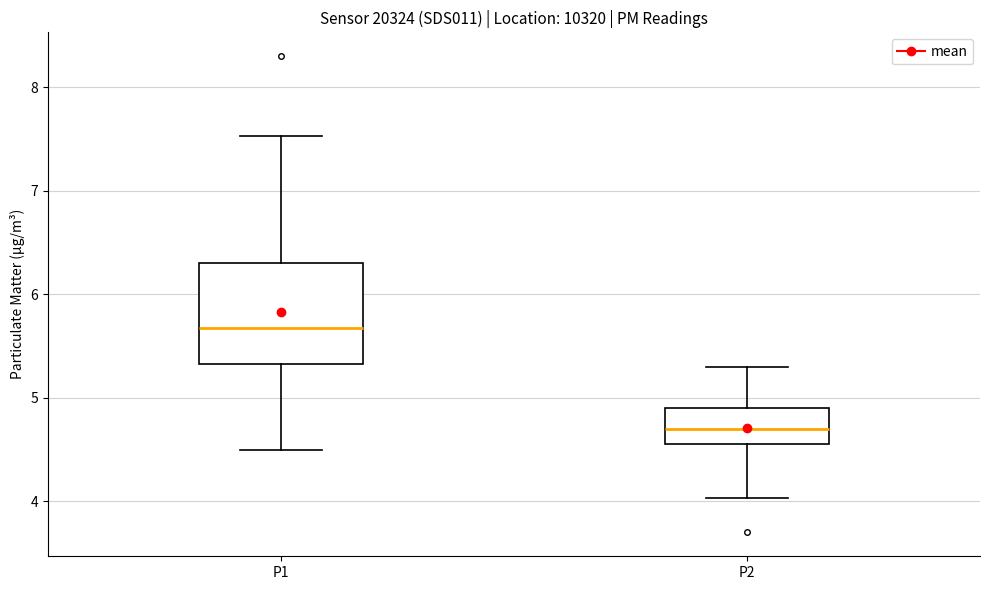

Comparing the boxes themselves (not the whiskers), which one is the tallest?

P1